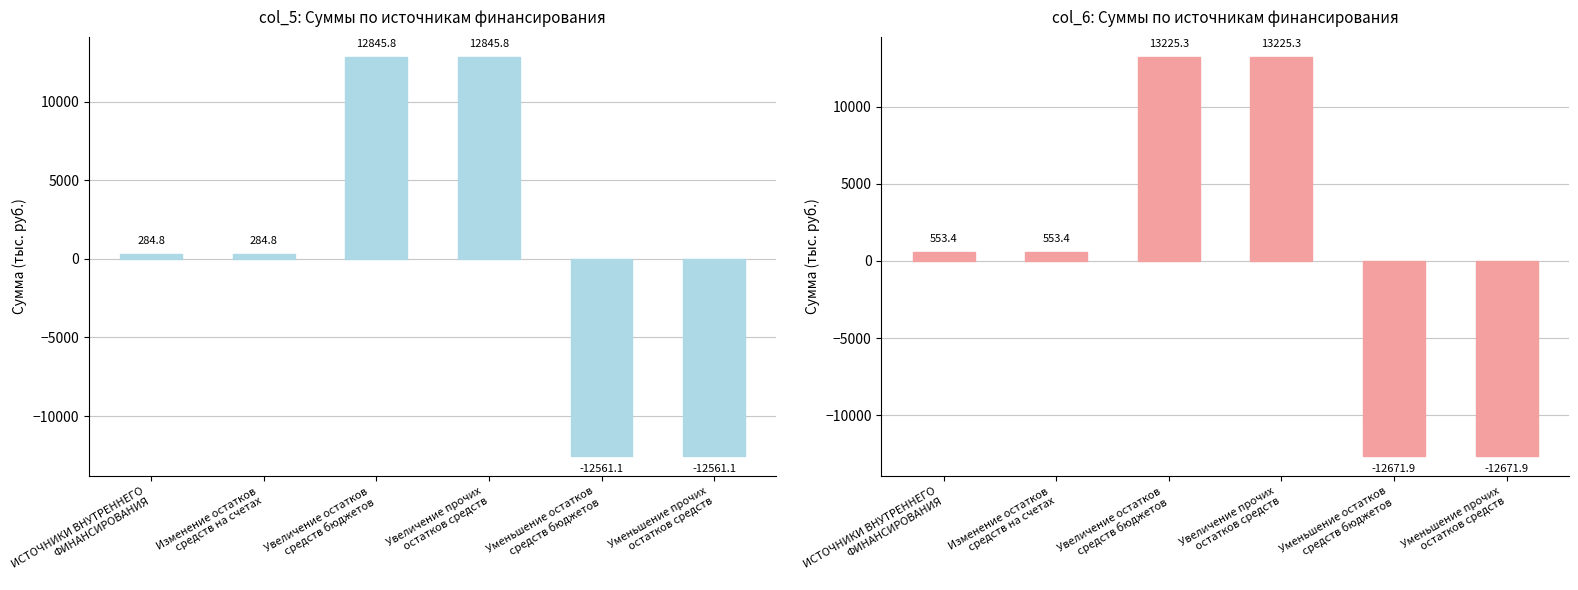

Which has a higher value, Увеличение остатков
средств бюджетов or Увеличение прочих
остатков средств?

Увеличение остатков
средств бюджетов